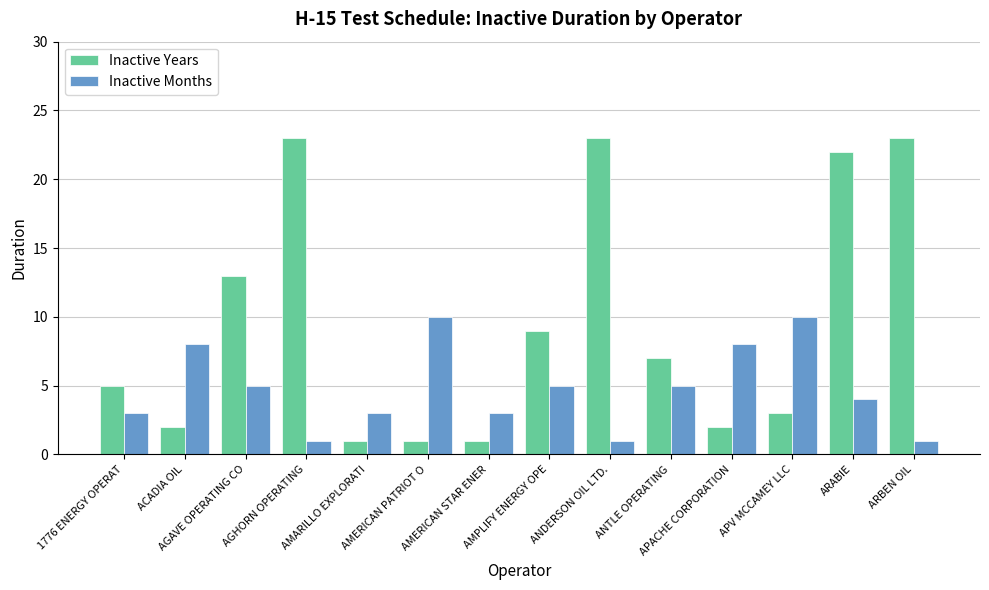

Read the Inactive Years value at 1776 ENERGY OPERAT, to the nearest 5.

5